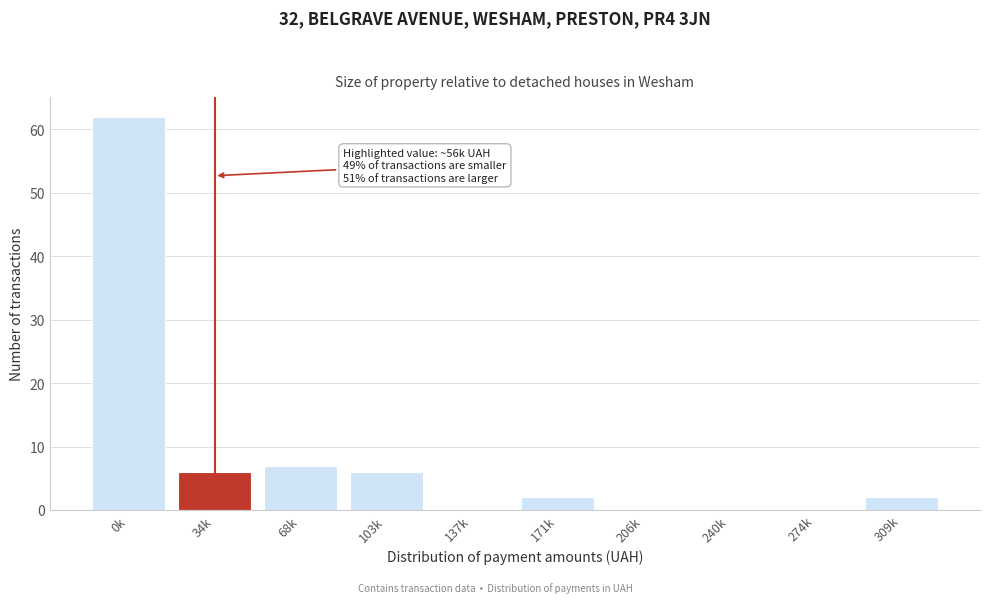

Reading left to right, extract all data points from this chart.

0k=62	34k=6	68k=7	103k=6	137k=0	171k=2	206k=0	240k=0	274k=0	309k=2